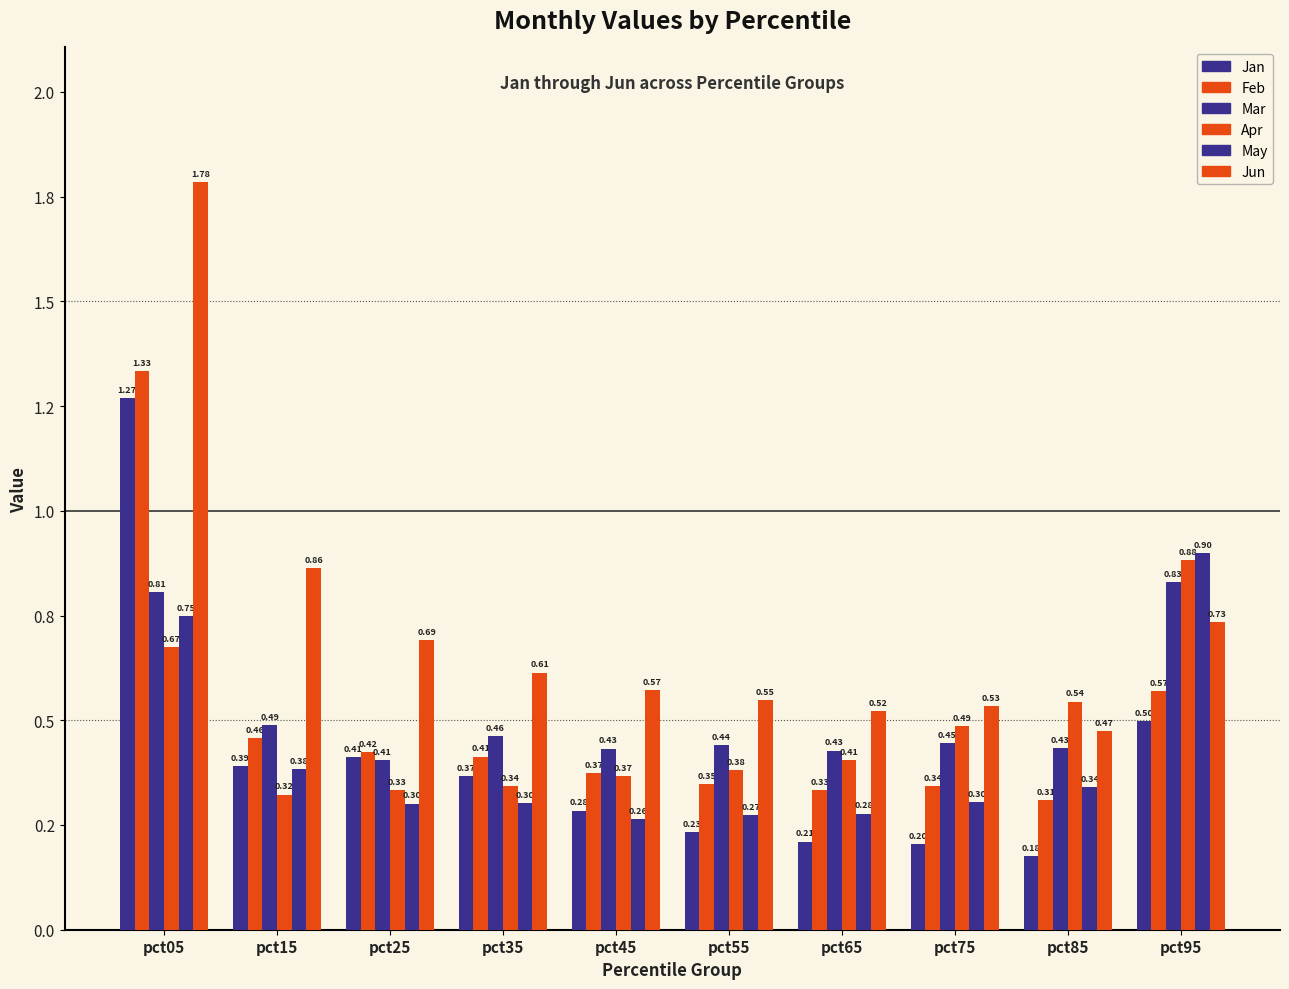

At pct45, list the series in order from largest to smallest.

Jun, Mar, Feb, Apr, Jan, May